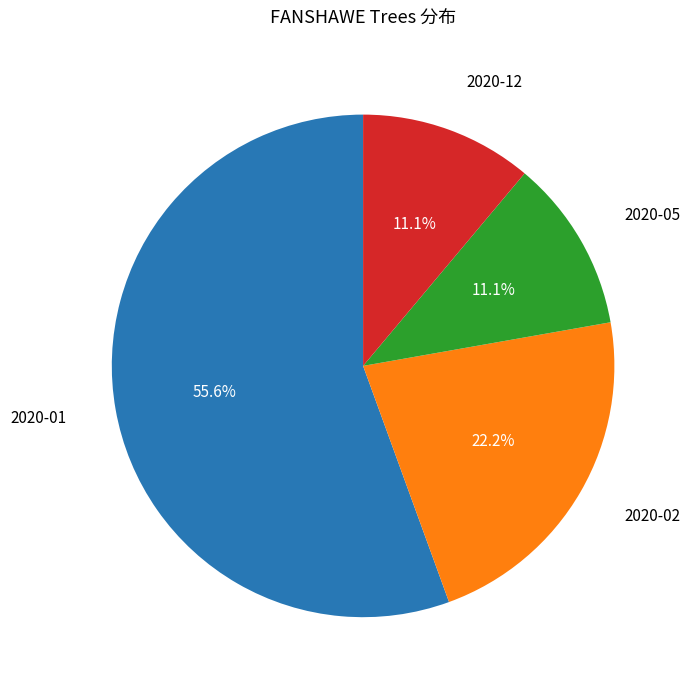

Is there a majority slice in this chart?

Yes